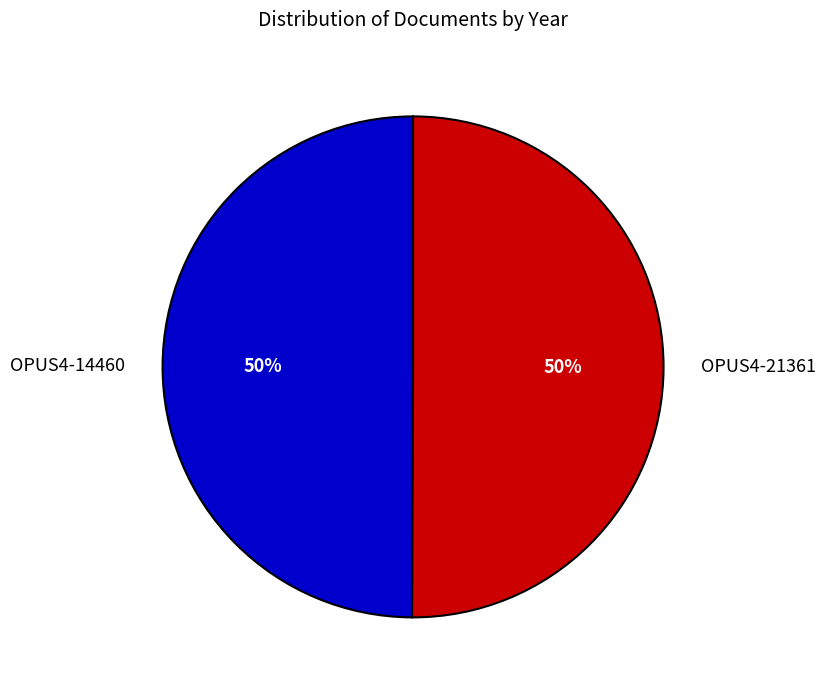

Do OPUS4-21361 and OPUS4-14460 together represent more than half of the pie?

Yes